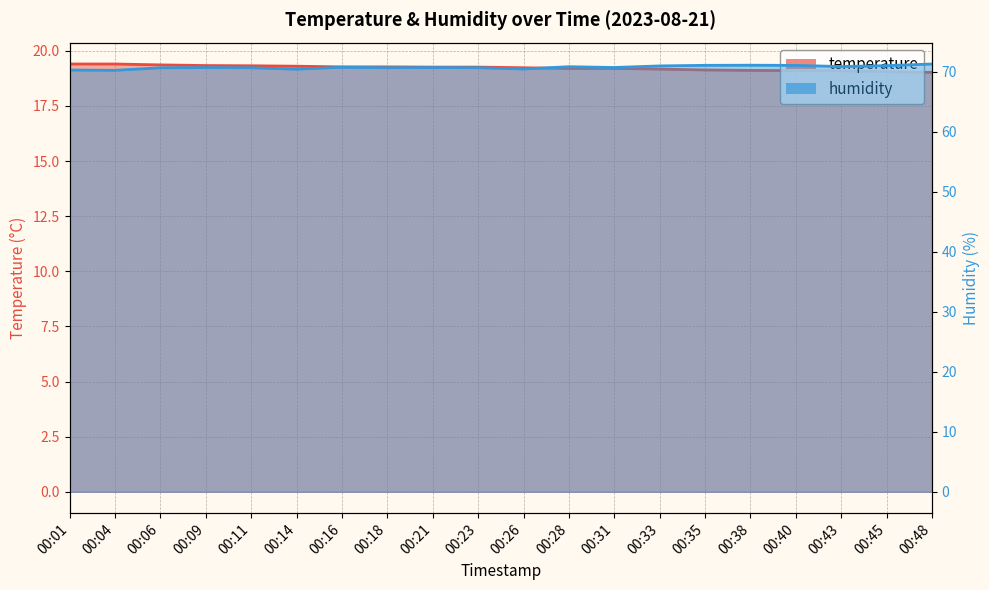

Does the chart display data point markers on the line(s)?

No